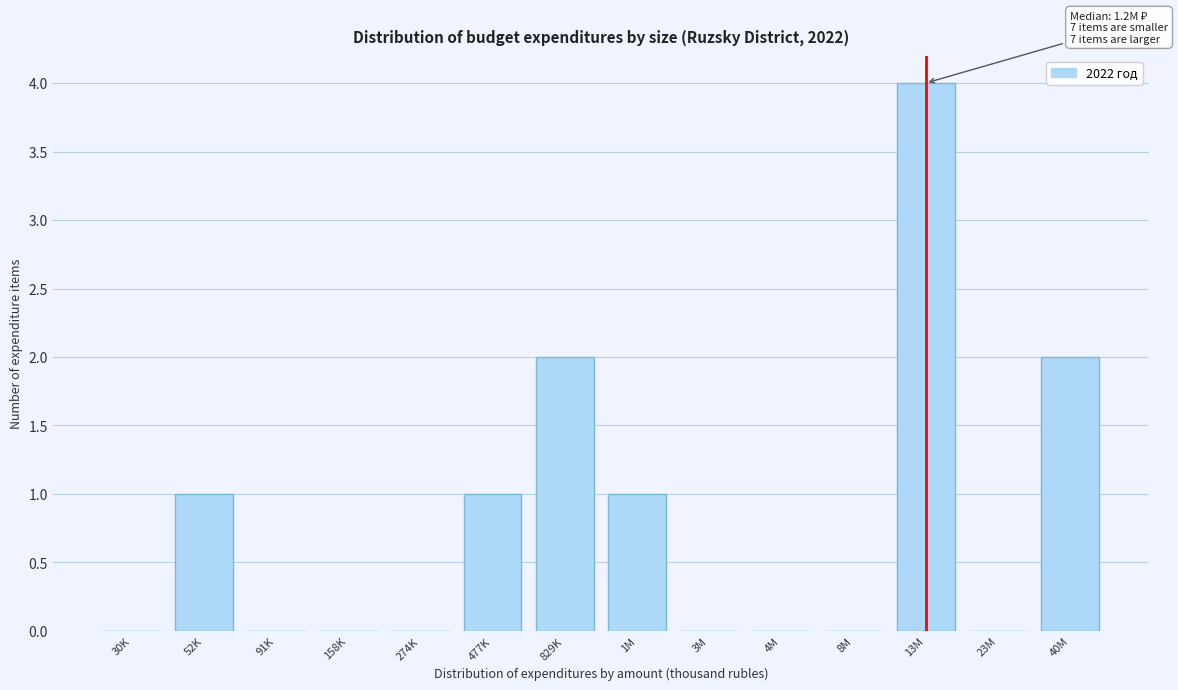

Reading right to left, what are all the values shown in this chart?

40M=2	23M=0	13M=4	8M=0	4M=0	3M=0	1M=1	829K=2	477K=1	274K=0	158K=0	91K=0	52K=1	30K=0